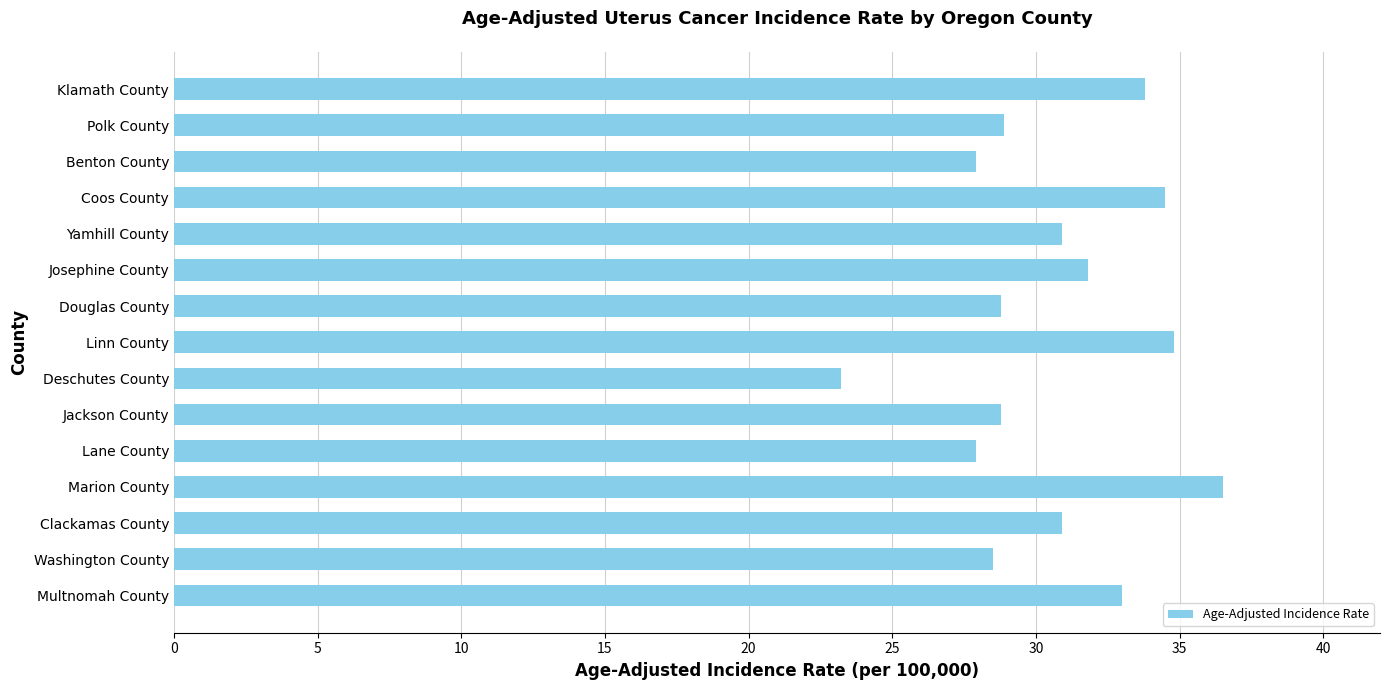

Read the value at Marion County.

36.5